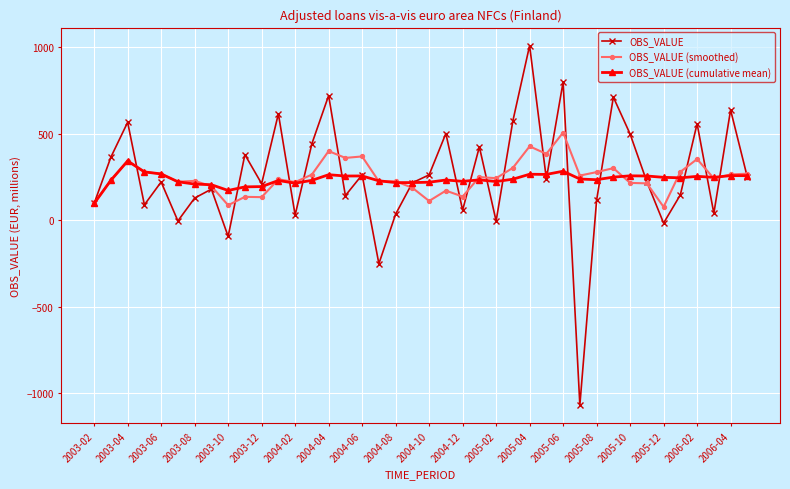

Rank the series by their maximum value, from lowest to highest.

OBS_VALUE (cumulative mean), OBS_VALUE (smoothed), OBS_VALUE